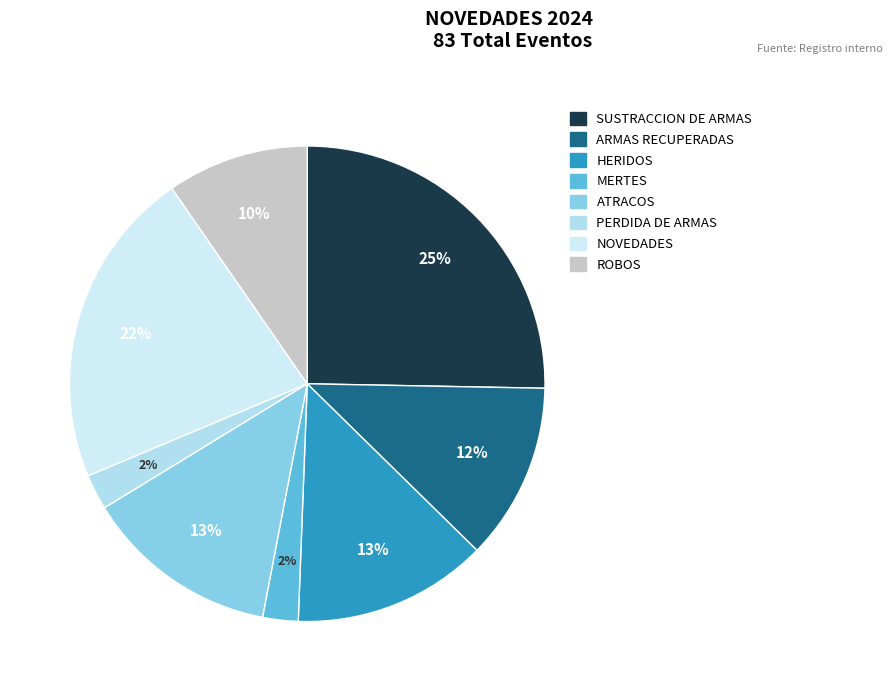

Which slice is the largest?

SUSTRACCION DE ARMAS